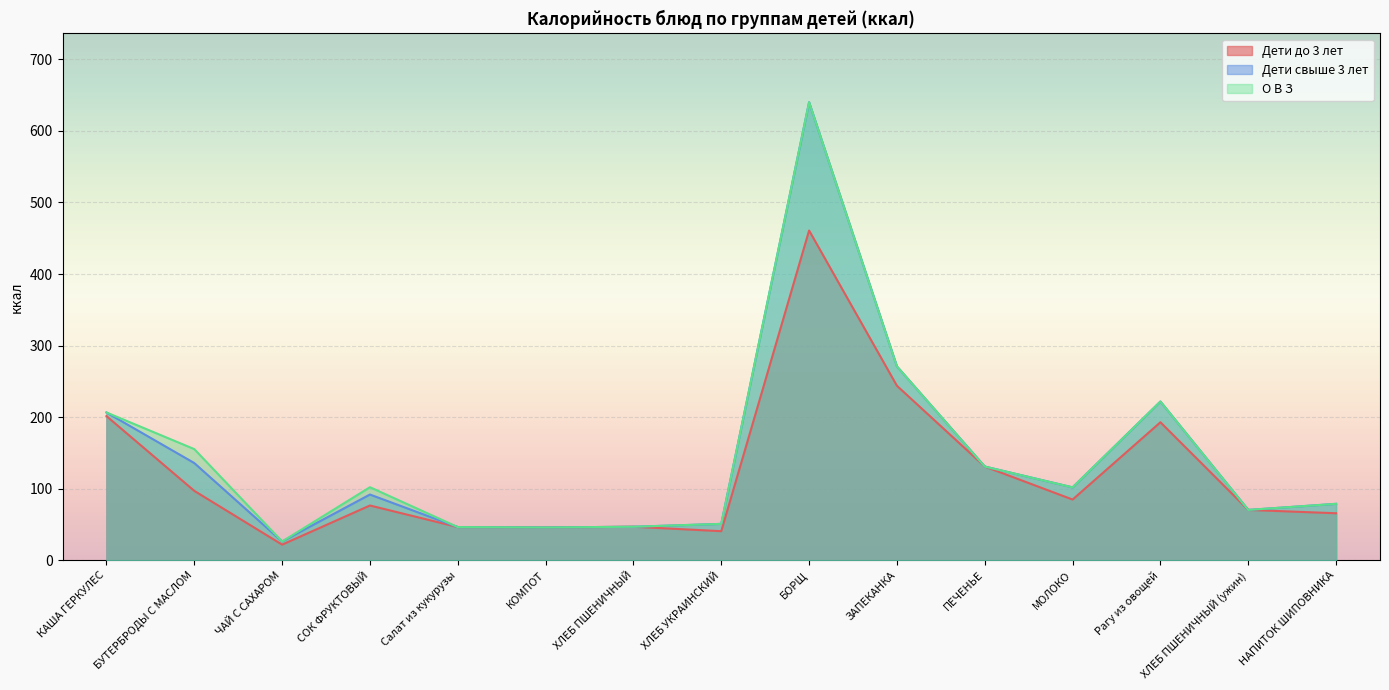

What is the value of the Дети до 3 лет point at the 10th from the left?

243.9